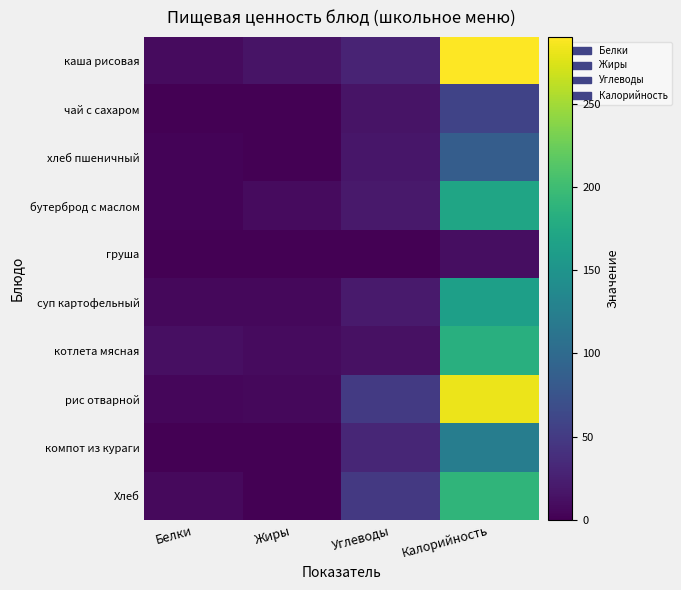

Reading left to right, what are all the values shown in this chart?

каша рисовая: Белки=8.4	Жиры=15.8	Углеводы=28.8	Калорийность=290.0
чай с сахаром: Белки=0.2	Жиры=0.1	Углеводы=15.1	Калорийность=58.0
хлеб пшеничный: Белки=2.8	Жиры=0.3	Углеводы=17.6	Калорийность=86.0
бутерброд с маслом: Белки=3.0	Жиры=9.0	Углеводы=20.0	Калорийность=170.0
груша: Белки=0.0	Жиры=0.0	Углеводы=0.0	Калорийность=10.3
суп картофельный: Белки=6.0	Жиры=6.0	Углеводы=21.0	Калорийность=164.0
котлета мясная: Белки=12.0	Жиры=9.0	Углеводы=13.0	Калорийность=183.0
рис отварной: Белки=5.0	Жиры=6.0	Углеводы=49.6	Калорийность=281.0
компот из кураги: Белки=1.0	Жиры=0.0	Углеводы=31.0	Калорийность=123.0
Хлеб: Белки=7.0	Жиры=0.8	Углеводы=48.2	Калорийность=190.0